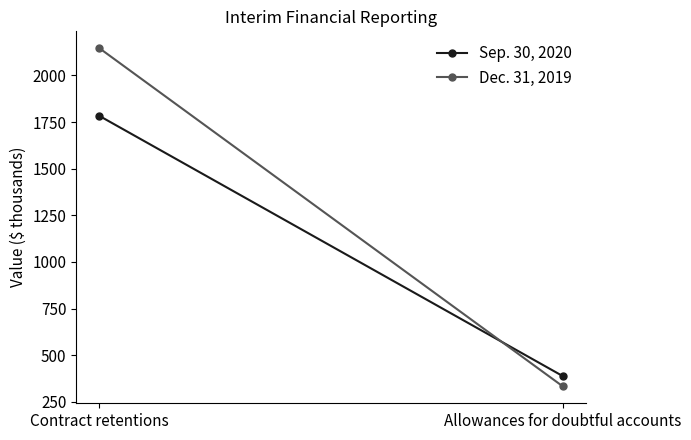

What is the maximum value for Dec. 31, 2019?

2146